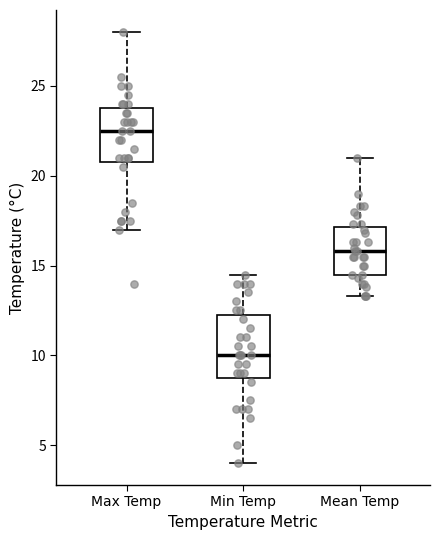

Where is the upper edge of the box for Min Temp on the y-axis? The values are not printed on the chart, so give them approximately, as read against the axis.

12.5